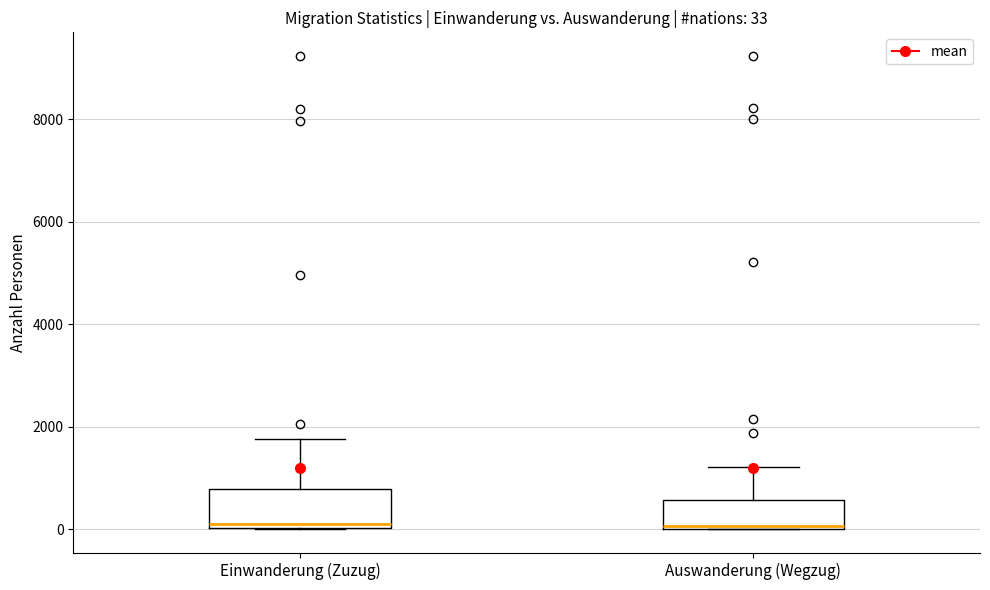

Which box is the tallest, from its lower edge to its upper edge?

Einwanderung (Zuzug)